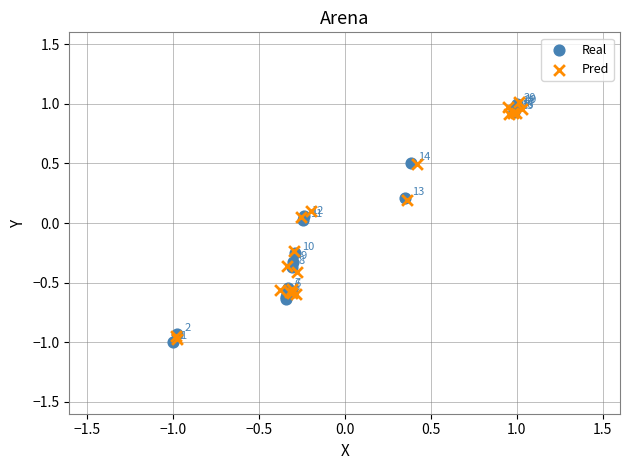

Which series contains the lowest Y value?

Real